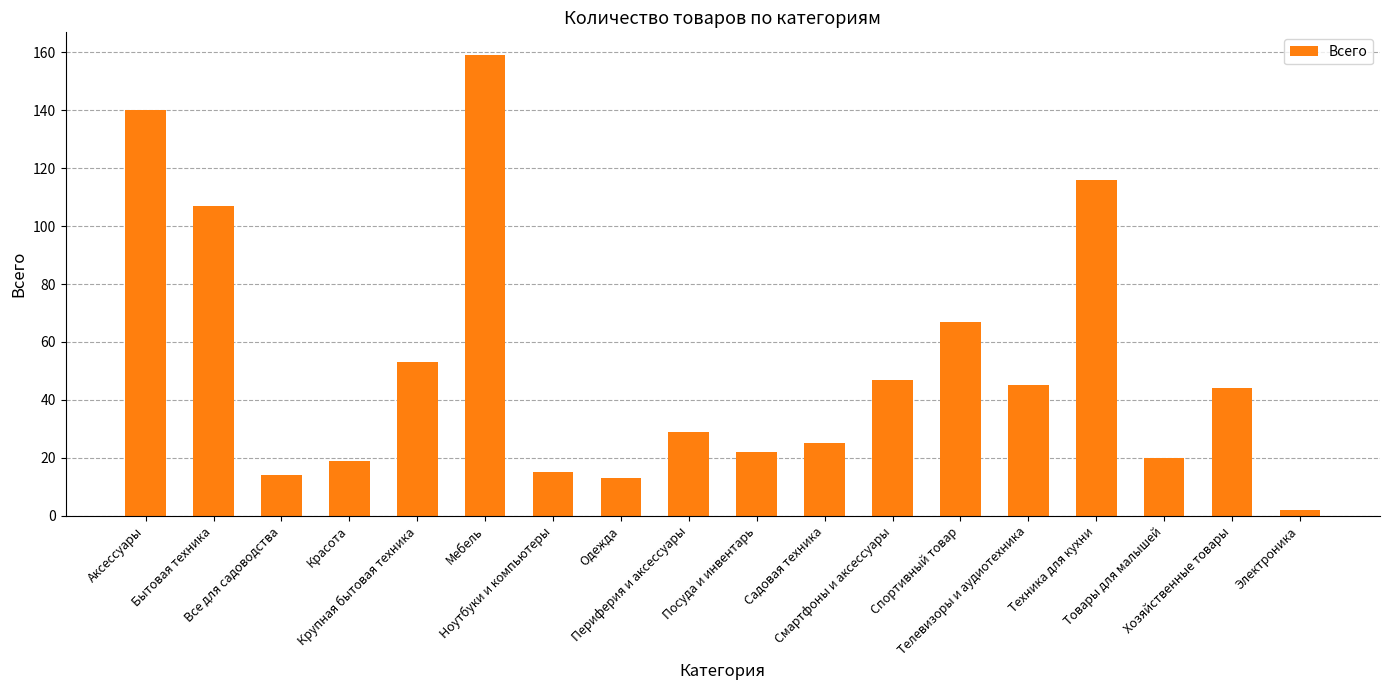

The value at Товары для малышей is 20. True or false?

True